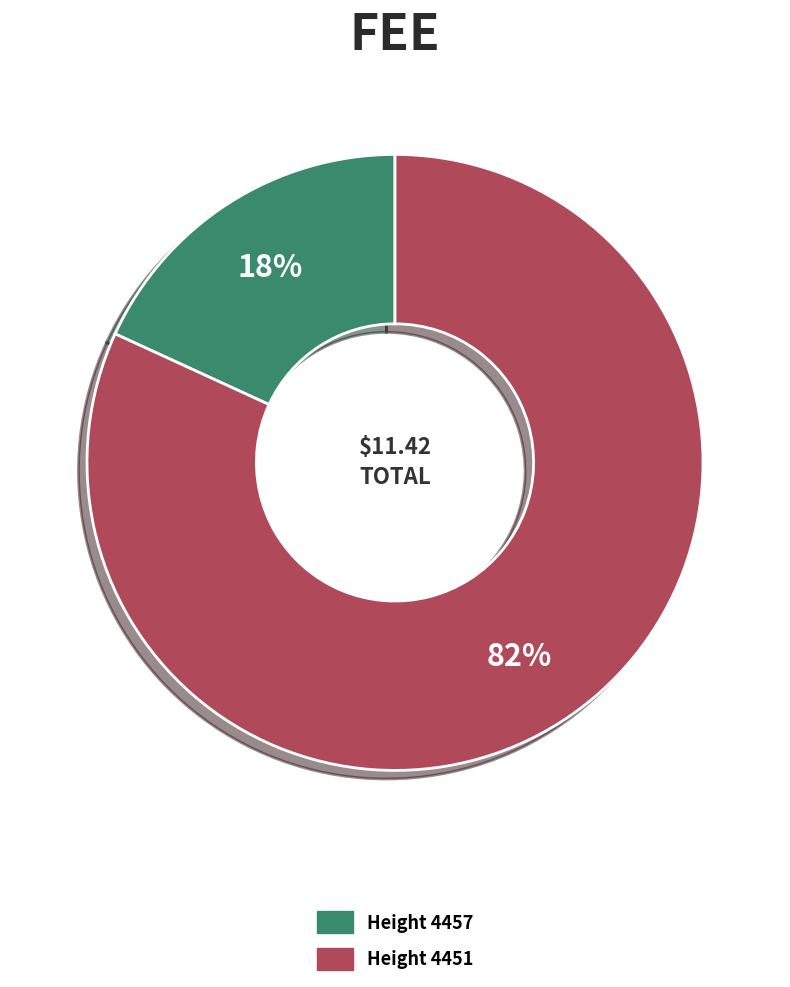

To the nearest percent, what is the difference between the largest and smallest slice percentages?

64%